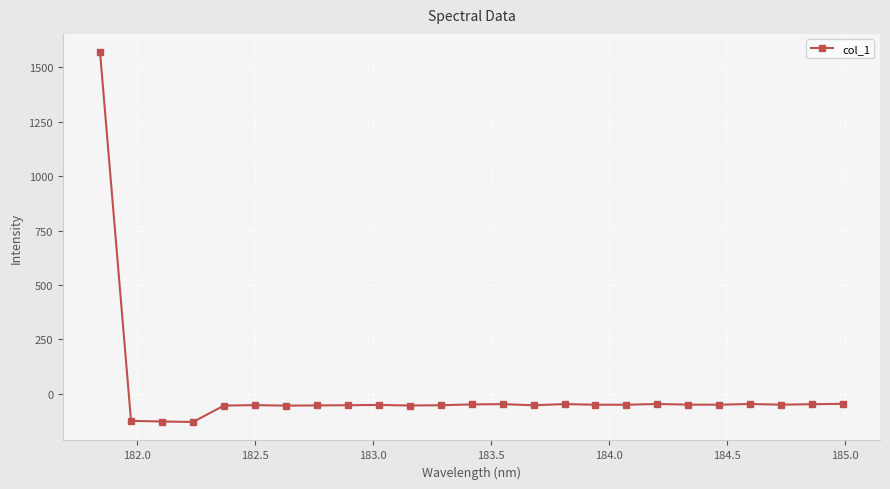

What is the smallest value displayed?

-129.7